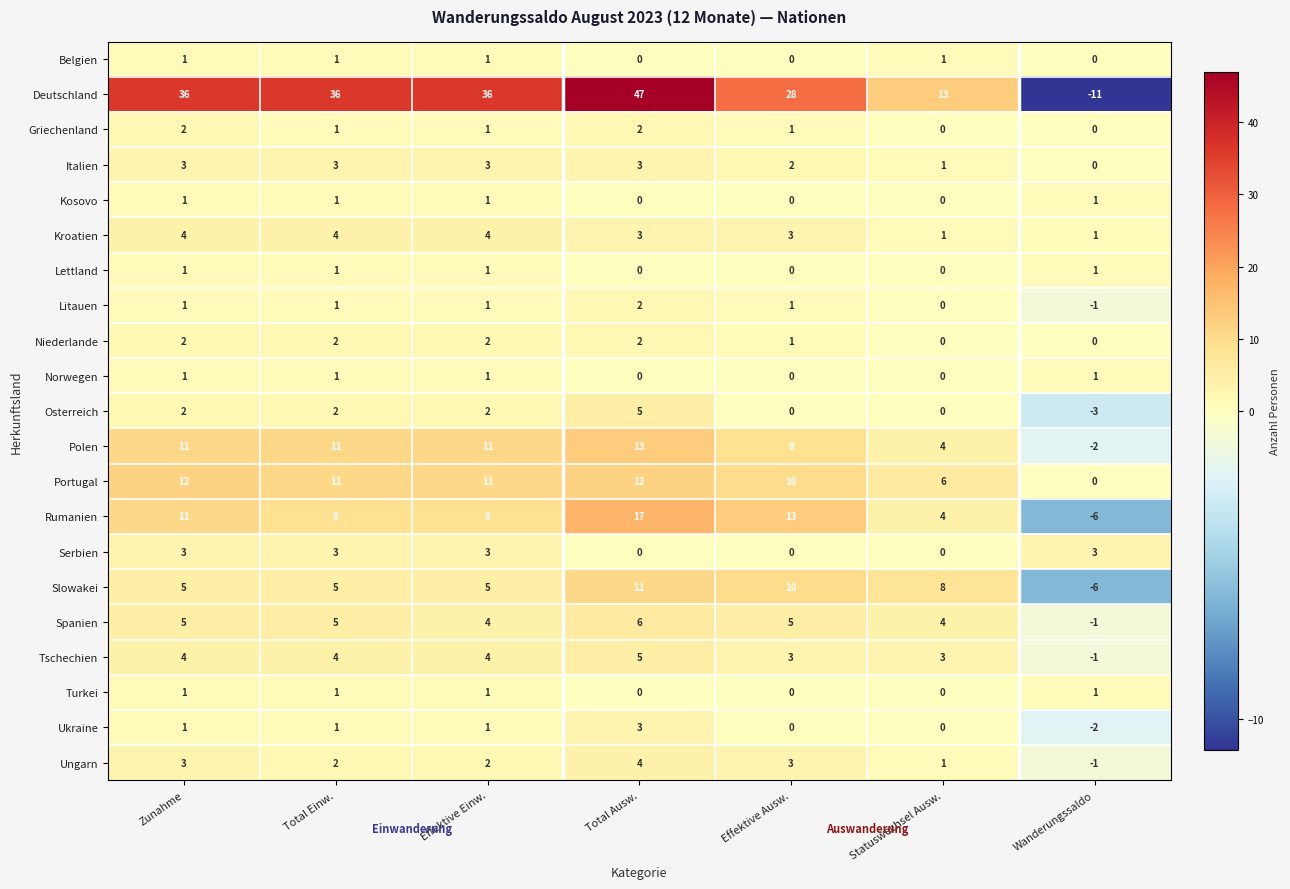

Which series has the widest spread of values?

Deutschland